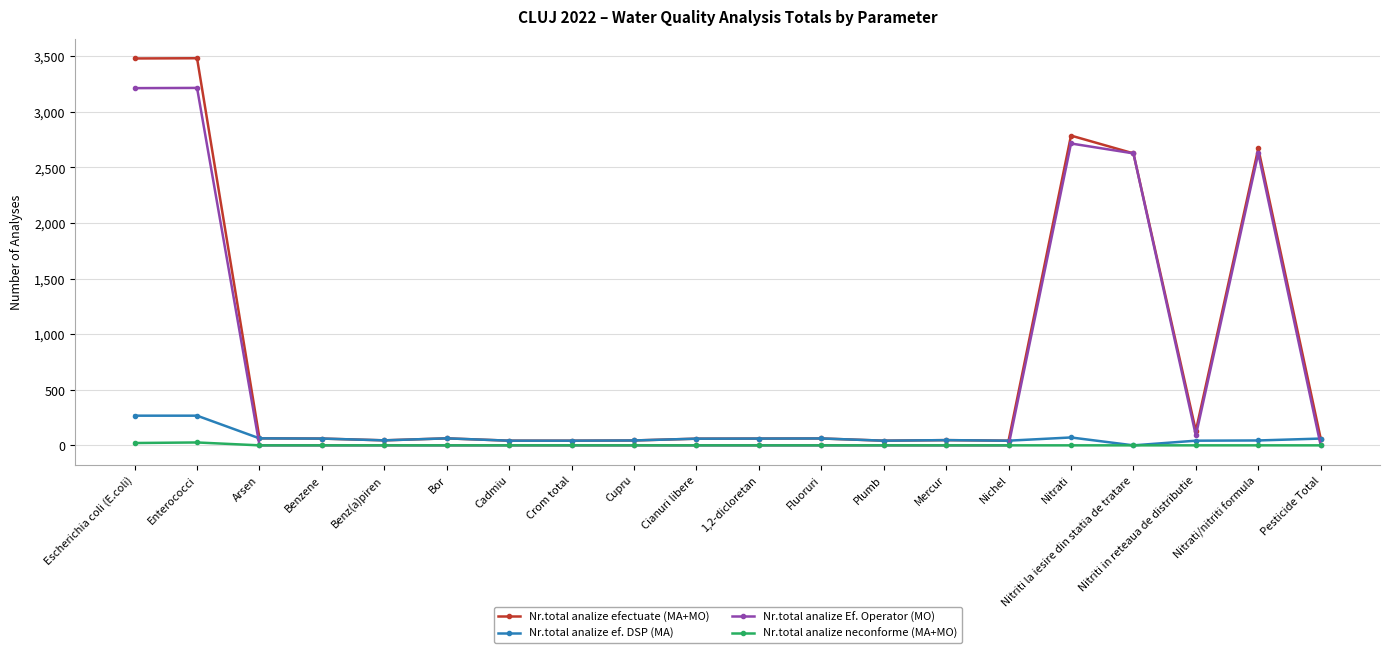

Which series has the largest range (max minus min)?

Nr.total analize efectuate (MA+MO)